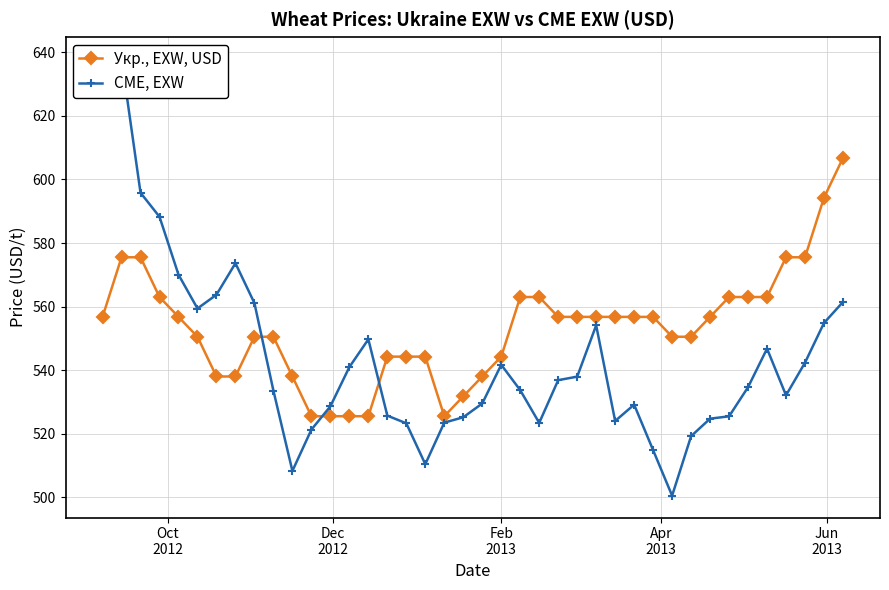

What is the highest value of the Укр., EXW, USD series?

606.8